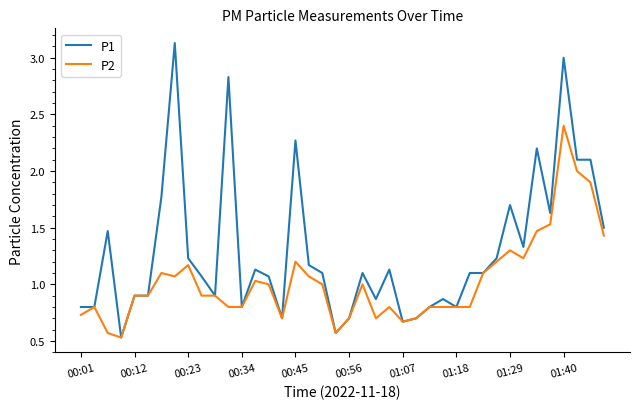

Which series has the widest spread of values?

P1